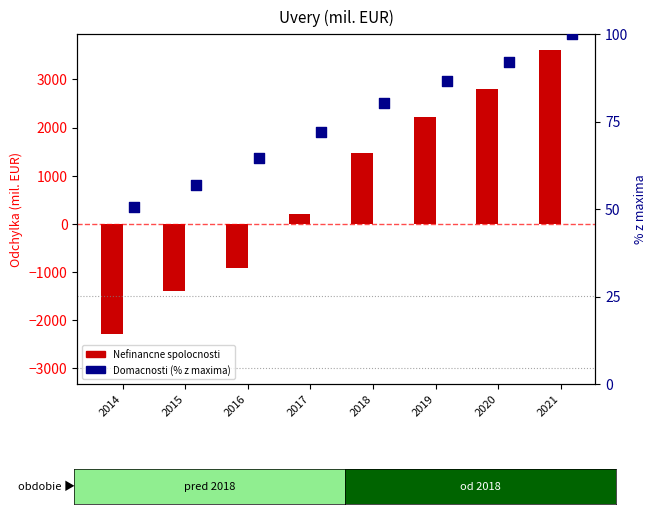

At which category is the sum across all series the highest?

2021